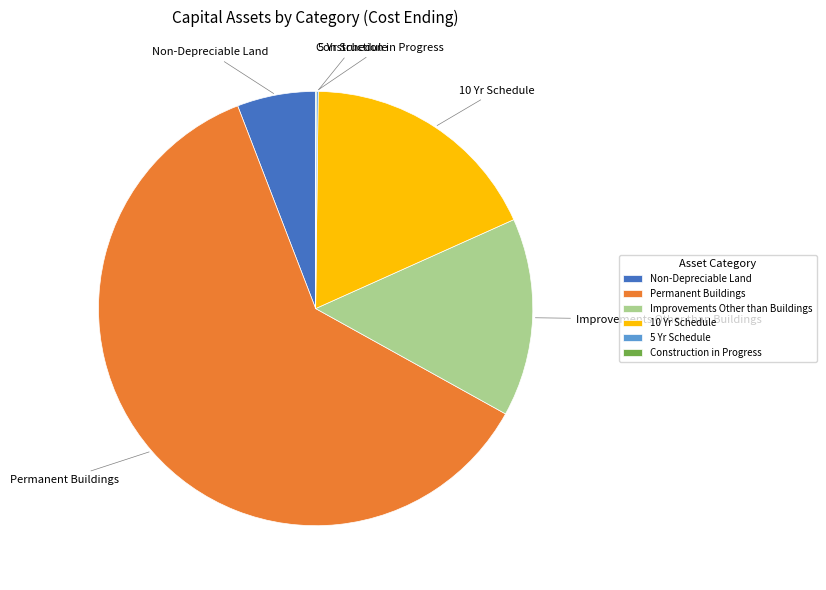

Is there a majority slice in this chart?

Yes